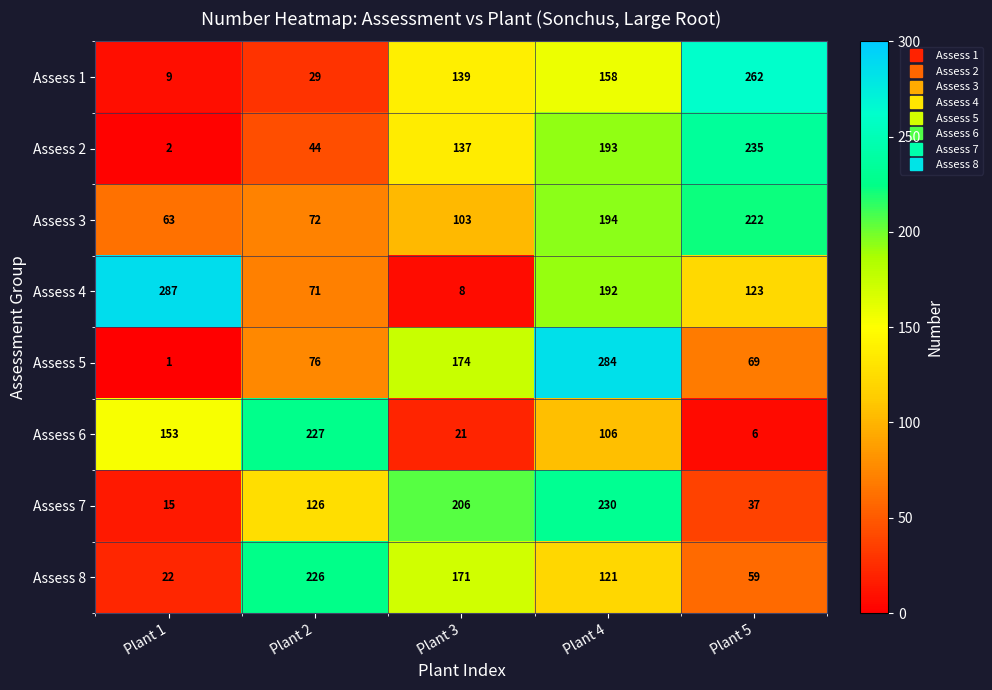

Which series has the largest total across all categories?

Assess 4